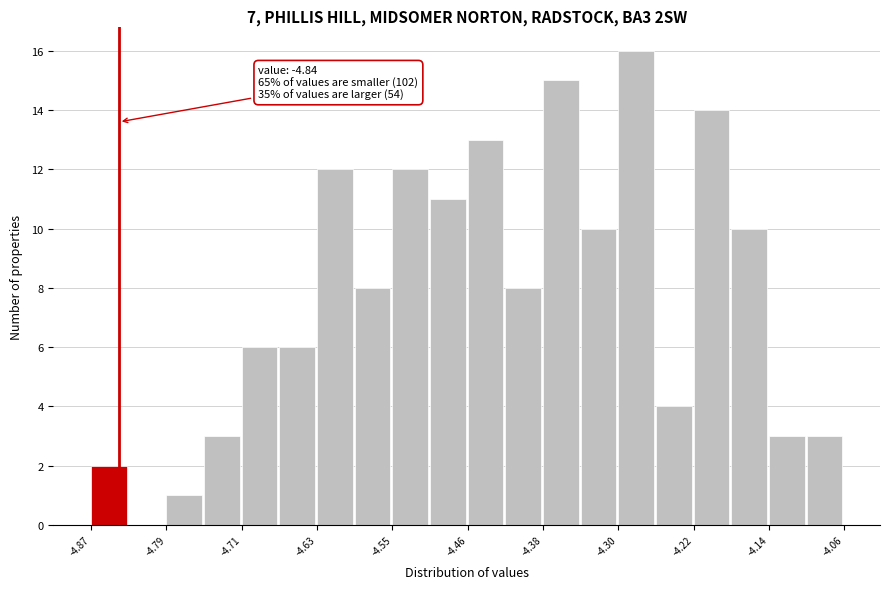

Over which range of the x-axis is the bar tallest?

-4.30 to -4.26